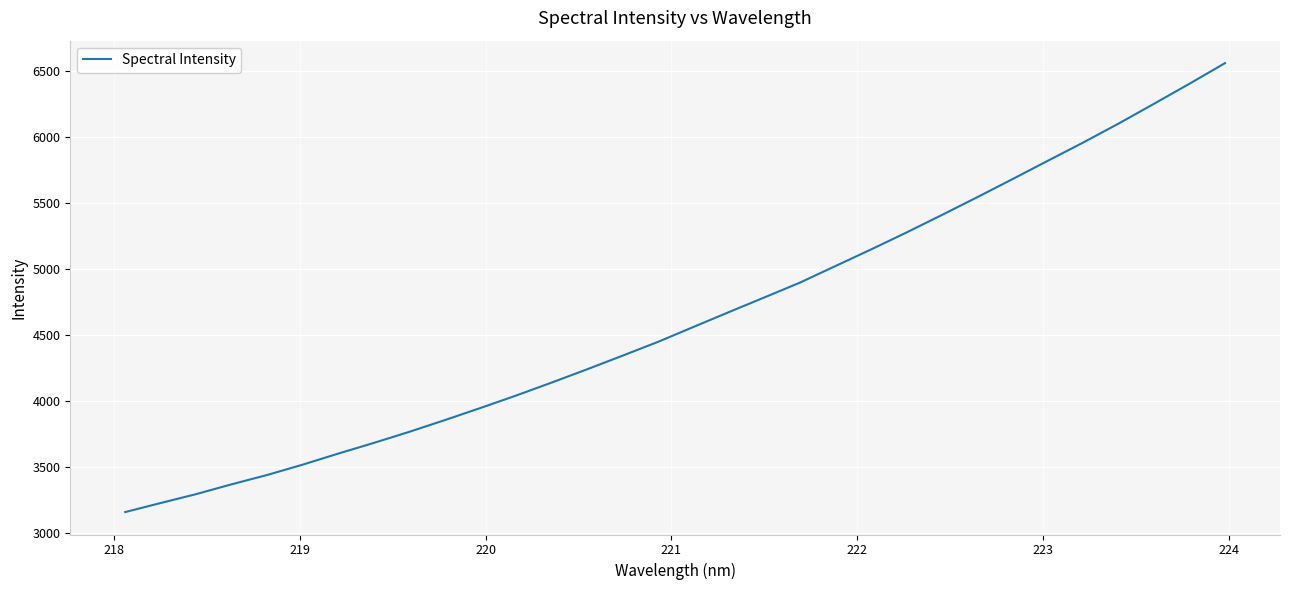

What is the difference between the maximum and minimum values?

3401.7